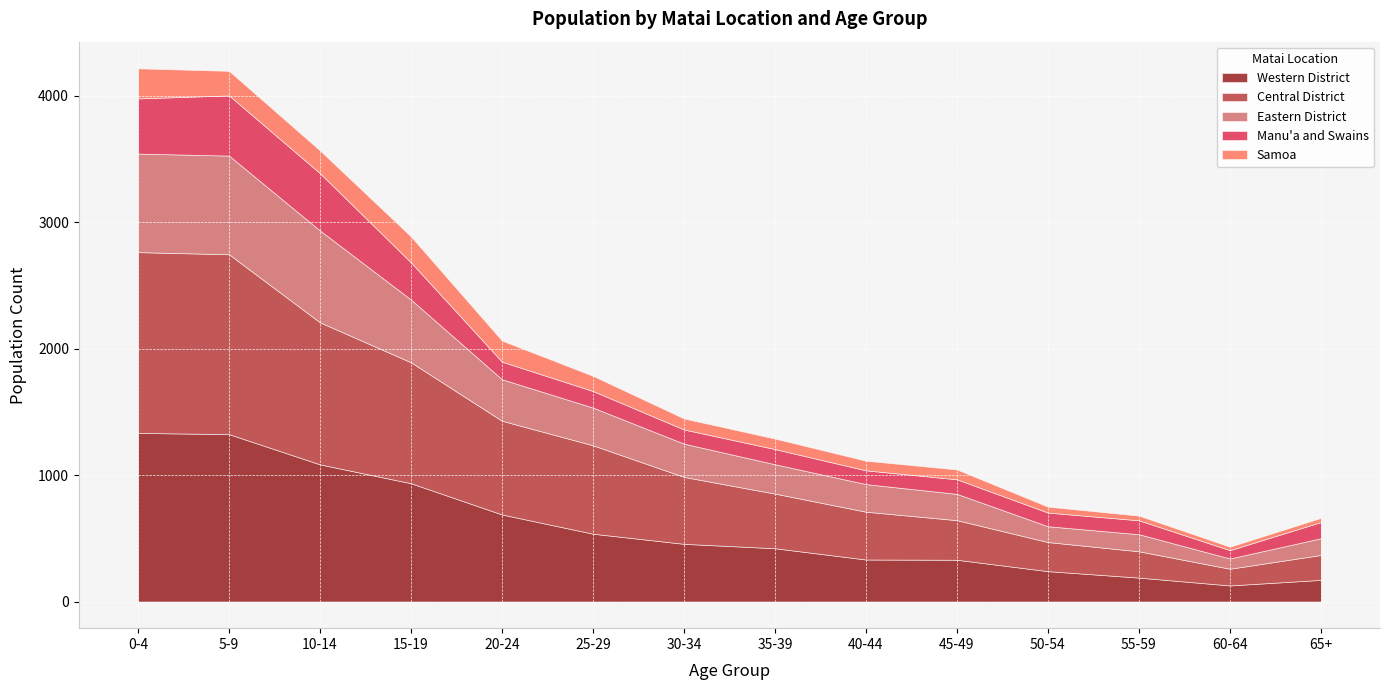

What is the value of the Manu'a and Swains point at the 6th from the left?

131